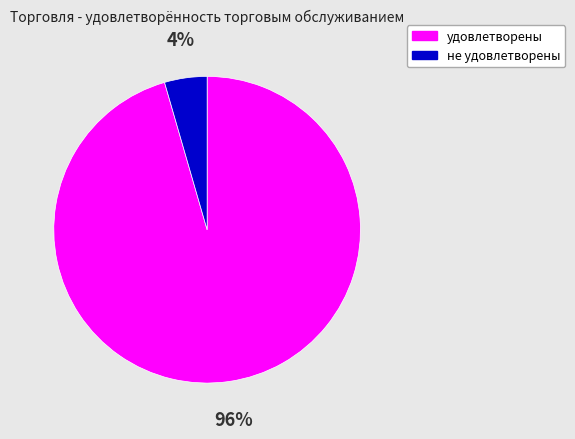

Which has a higher value, удовлетворены or не удовлетворены?

удовлетворены